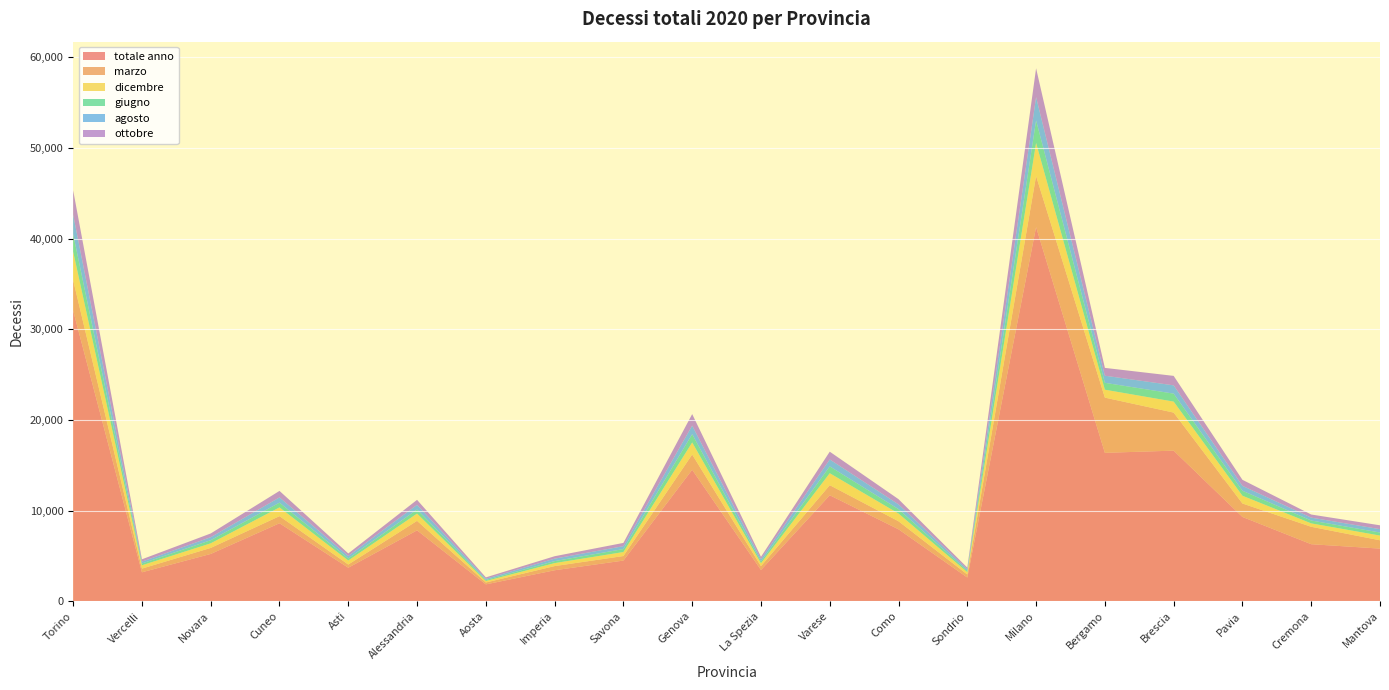

Reading right to left, transcribe all the data shown in this chart.

totale anno: Mantova=5799	Cremona=6284	Pavia=9293	Brescia=16608	Bergamo=16368	Milano=41281	Sondrio=2609	Como=7928	Varese=11687	La Spezia=3440	Genova=14501	Savona=4478	Imperia=3408	Aosta=1849	Alessandria=7814	Asti=3690	Cuneo=8595	Novara=5209	Vercelli=3183	Torino=32064
marzo: Mantova=916	Cremona=1921	Pavia=1482	Brescia=4199	Bergamo=6091	Milano=5629	Sondrio=331	Como=885	Varese=1108	La Spezia=419	Genova=1677	Savona=499	Imperia=459	Aosta=207	Alessandria=1045	Asti=350	Cuneo=783	Novara=663	Vercelli=406	Torino=3355
dicembre: Mantova=520	Cremona=376	Pavia=856	Brescia=1213	Bergamo=875	Milano=3657	Sondrio=256	Como=852	Varese=1322	La Spezia=321	Genova=1334	Savona=441	Imperia=331	Aosta=165	Alessandria=803	Asti=442	Cuneo=967	Novara=508	Vercelli=368	Torino=3149
giugno: Mantova=337	Cremona=317	Pavia=550	Brescia=879	Bergamo=758	Milano=2476	Sondrio=156	Como=486	Varese=752	La Spezia=199	Genova=915	Savona=328	Imperia=218	Aosta=111	Alessandria=447	Asti=232	Cuneo=524	Novara=343	Vercelli=199	Torino=1939
agosto: Mantova=372	Cremona=318	Pavia=543	Brescia=915	Bergamo=787	Milano=2575	Sondrio=165	Como=528	Varese=766	La Spezia=255	Genova=945	Savona=320	Imperia=273	Aosta=131	Alessandria=518	Asti=271	Cuneo=579	Novara=332	Vercelli=204	Torino=2147
ottobre: Mantova=425	Cremona=343	Pavia=664	Brescia=1044	Bergamo=861	Milano=3183	Sondrio=182	Como=572	Varese=859	La Spezia=255	Genova=1270	Savona=360	Imperia=267	Aosta=159	Alessandria=550	Asti=279	Cuneo=717	Novara=413	Vercelli=258	Torino=2681